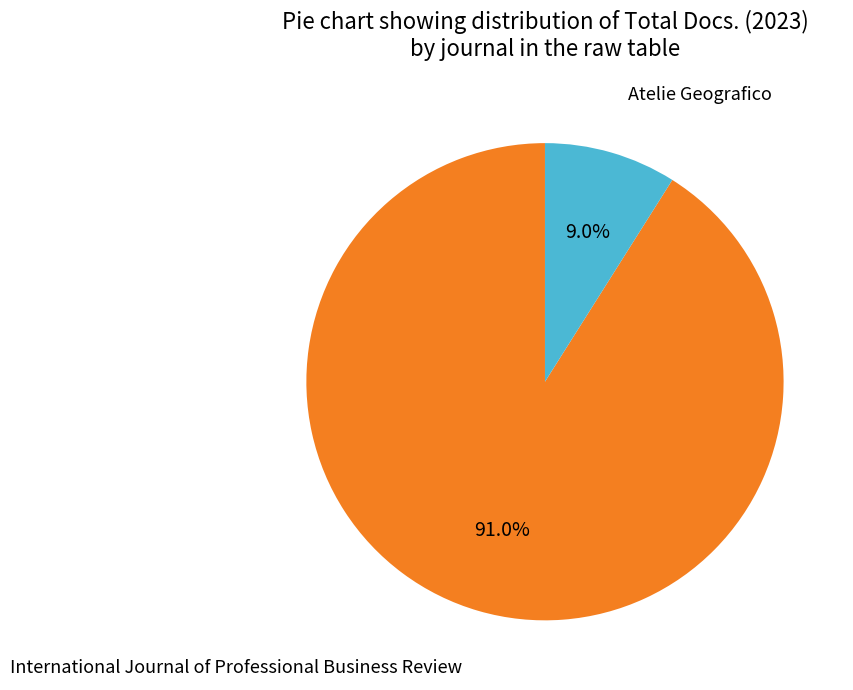

Does any single category account for the majority?

Yes